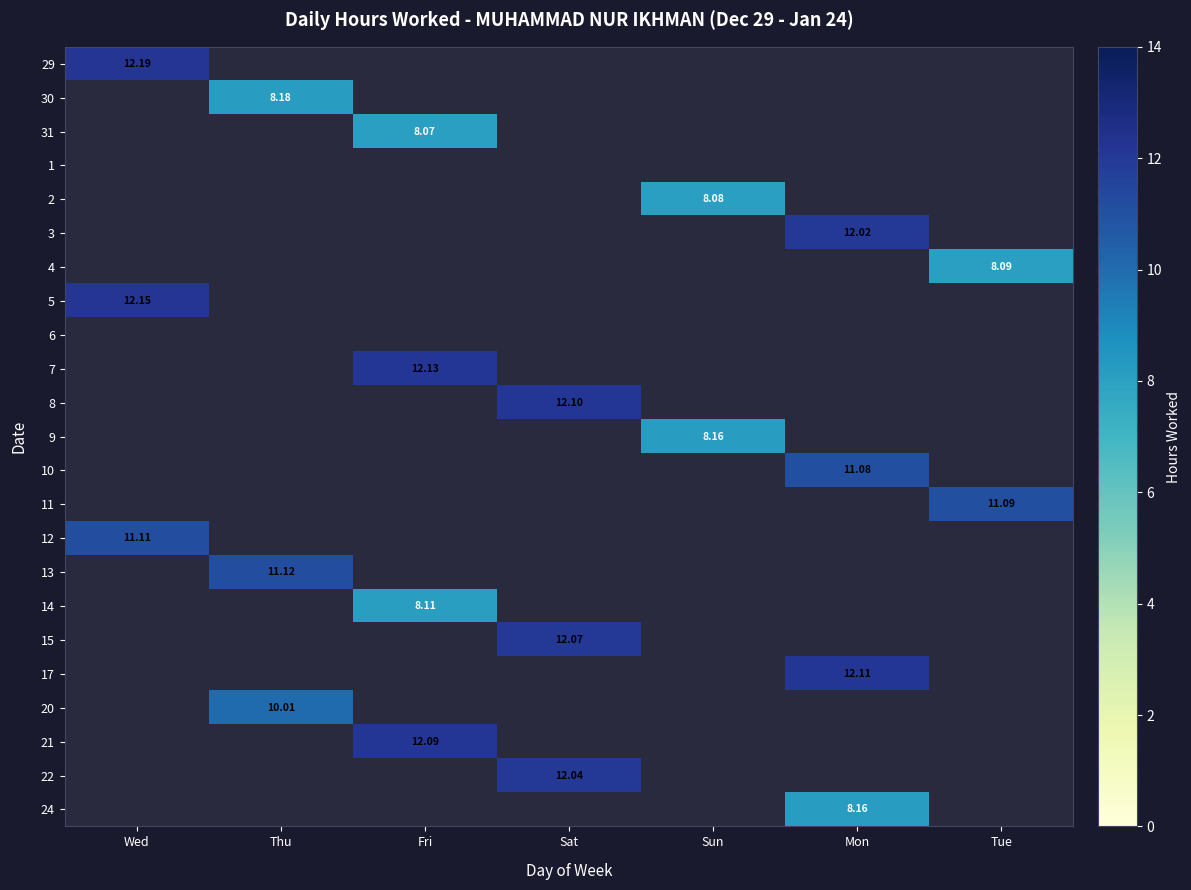

How many values in 10 are above zero?

1